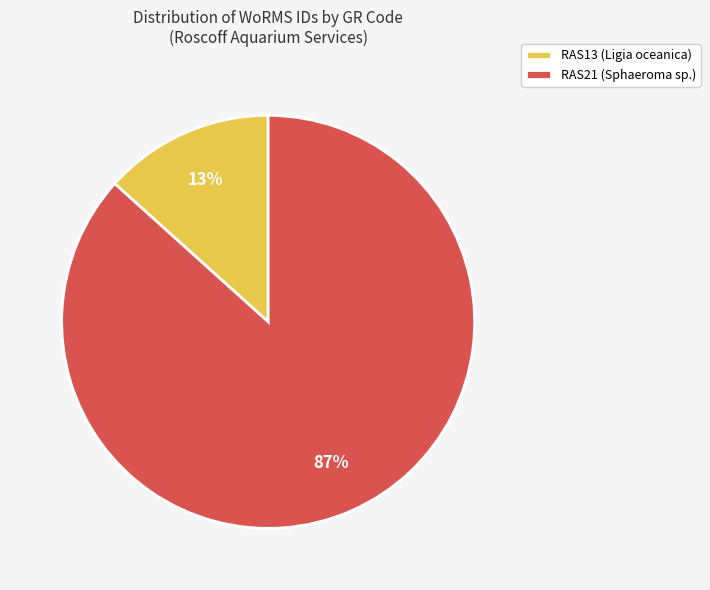

Between RAS13 (Ligia oceanica) and RAS21 (Sphaeroma sp.), which is larger?

RAS21 (Sphaeroma sp.)